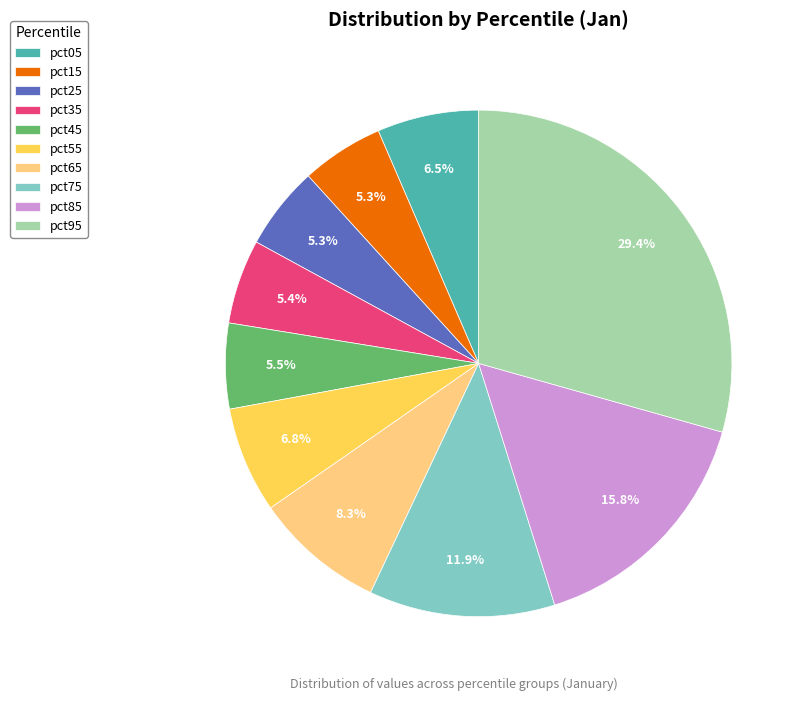

What percentage do pct75 and pct25 together represent?

17.2%